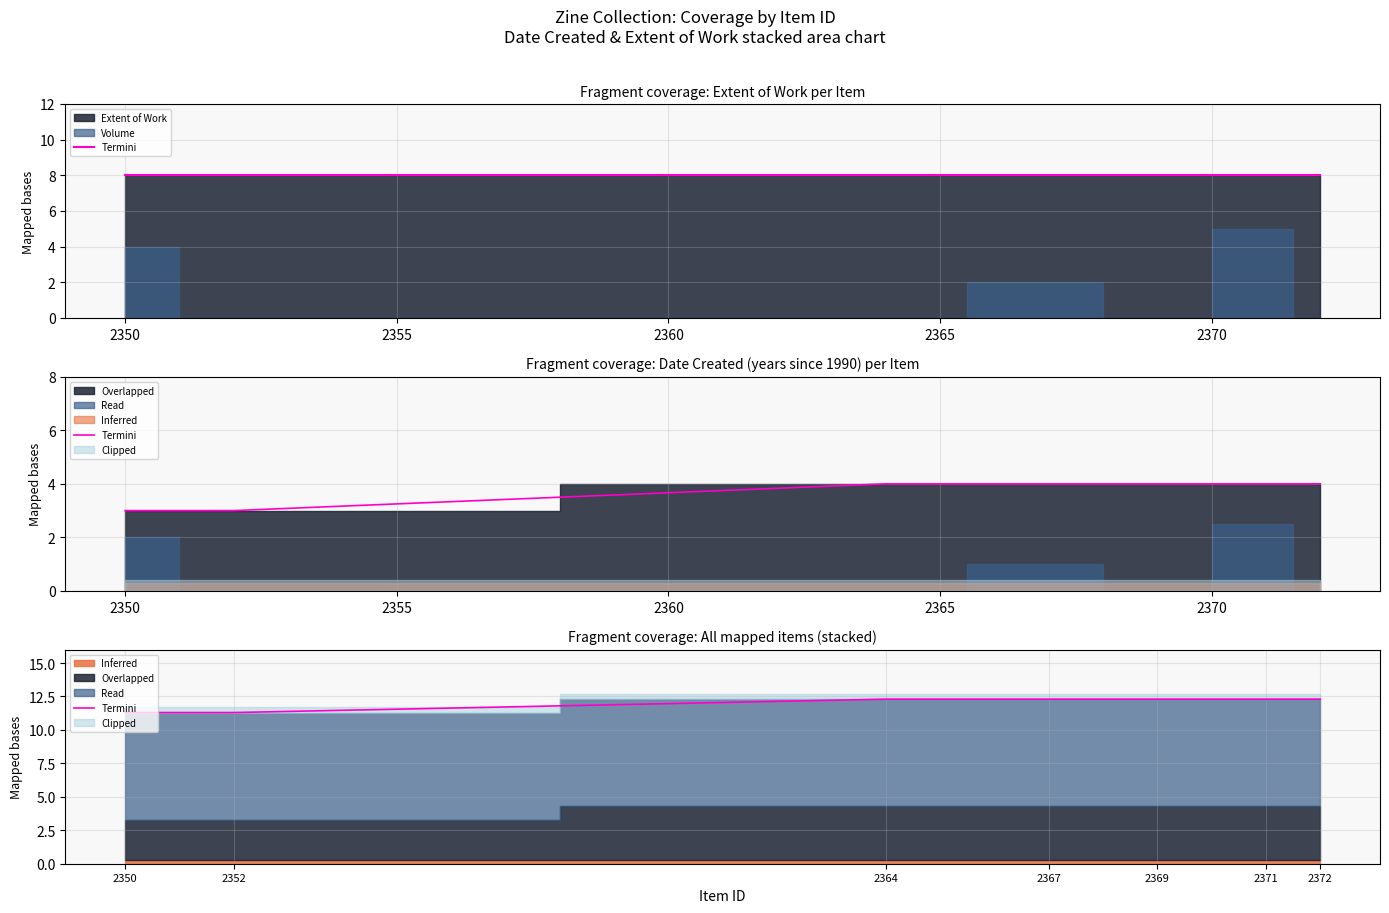

Read the value at 2350.

11.3